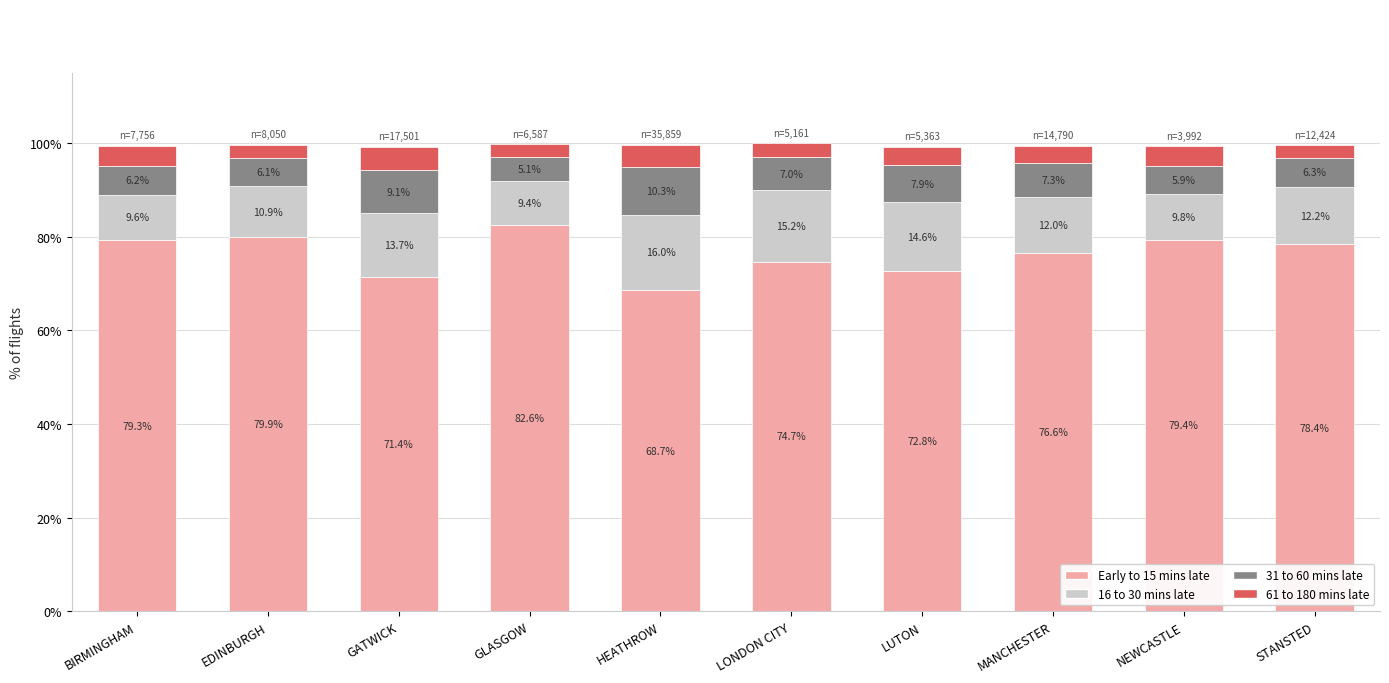

What is the total value across all series at MANCHESTER?

99.5